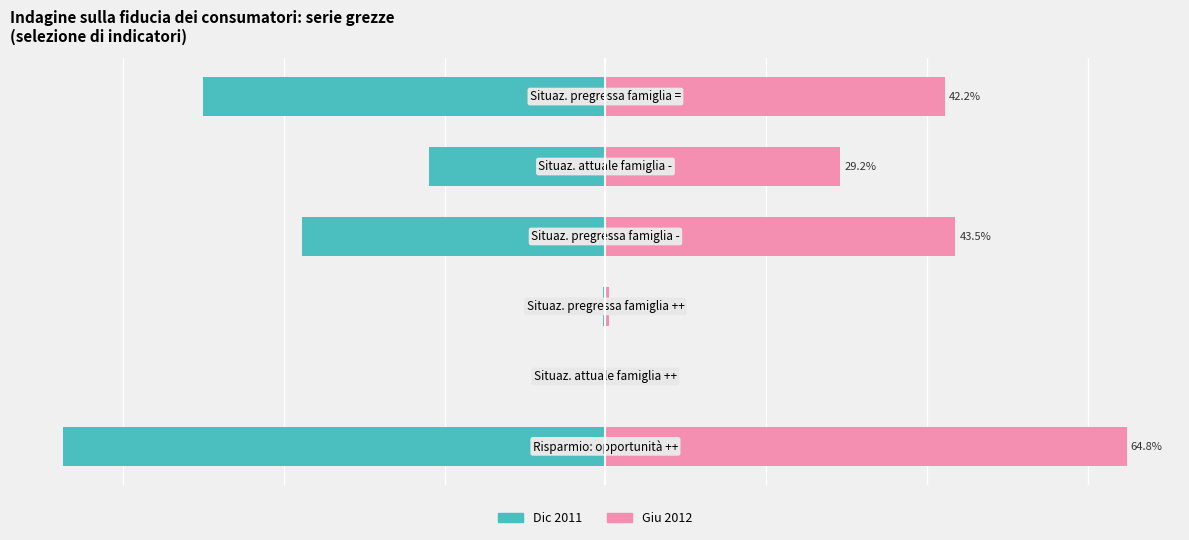

How many categories are shown in the chart?

6